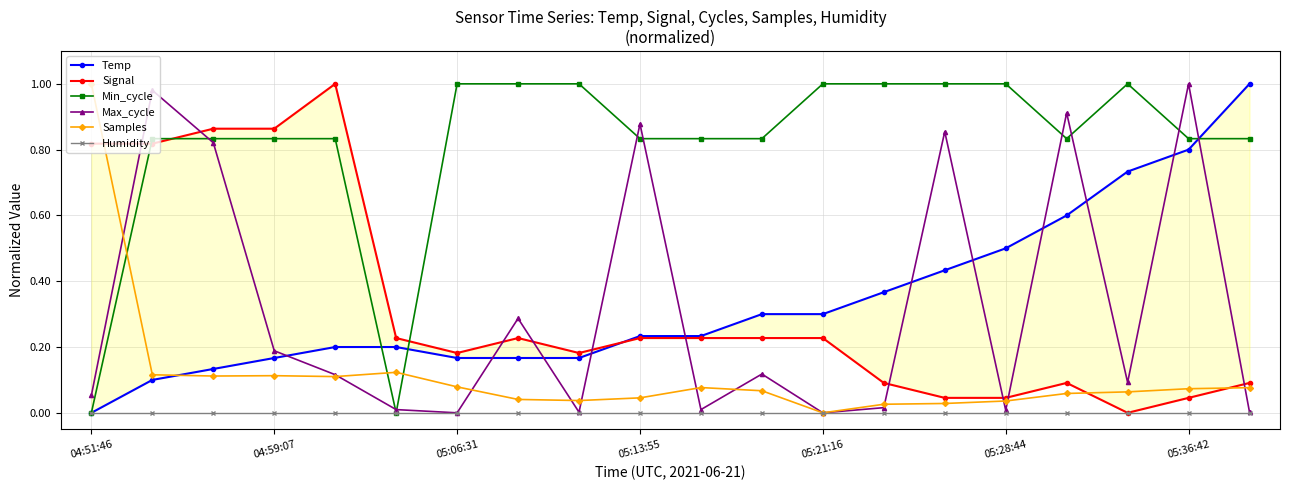

What is the value of the Signal point at the 1st from the left?

0.8